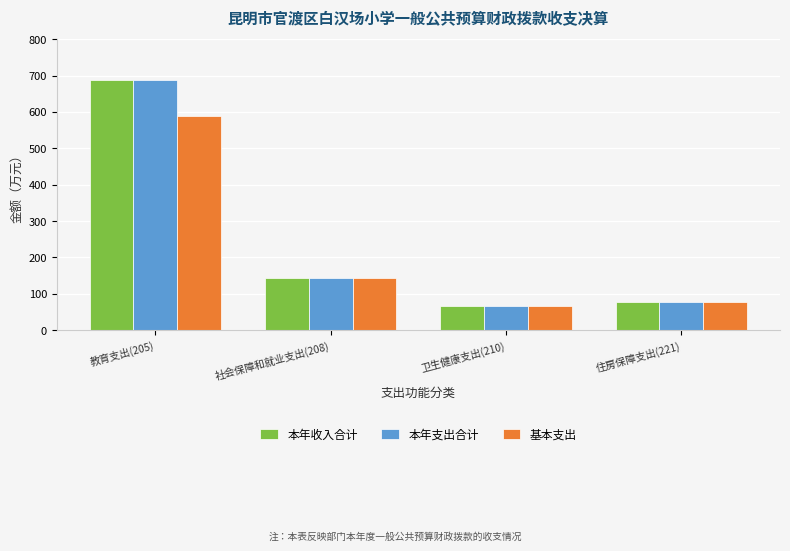

How many bars are there in total?

12